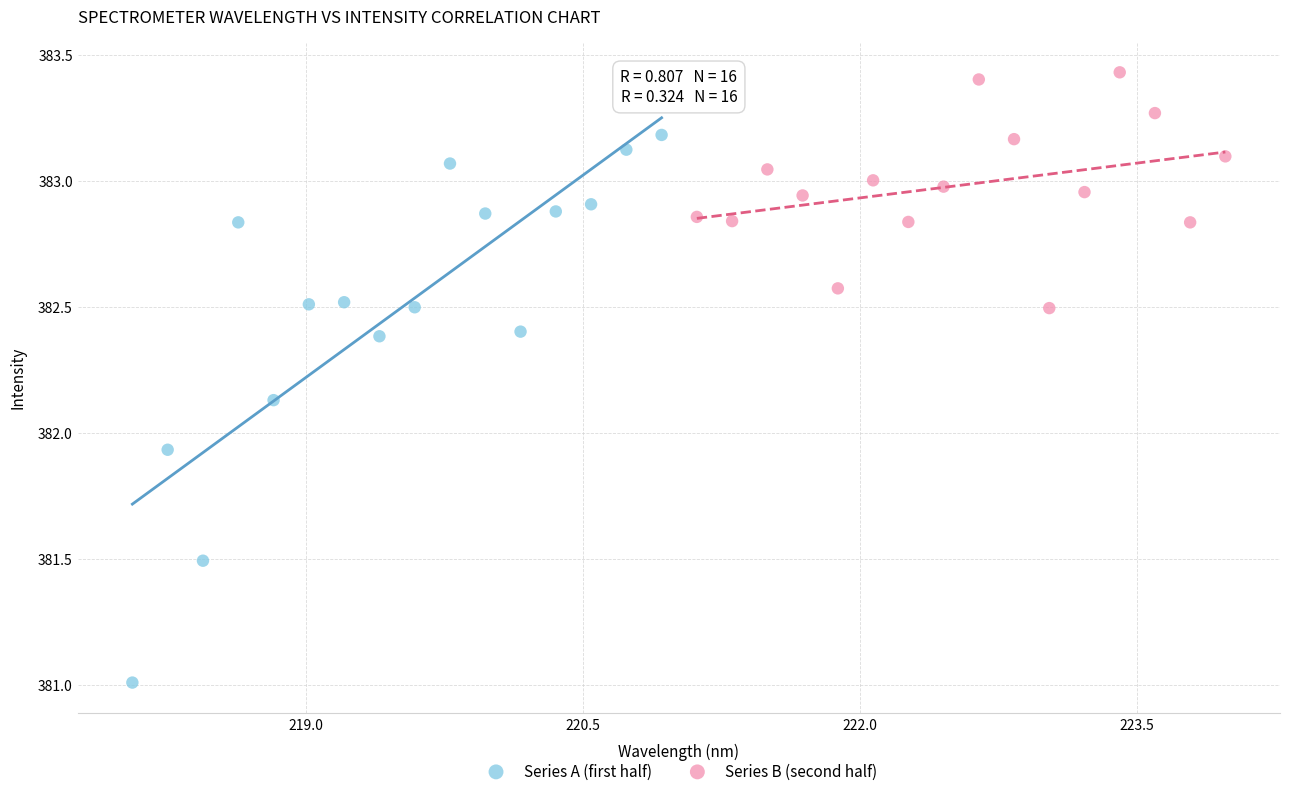

Which series has the widest spread of Y values?

Series A (first half)